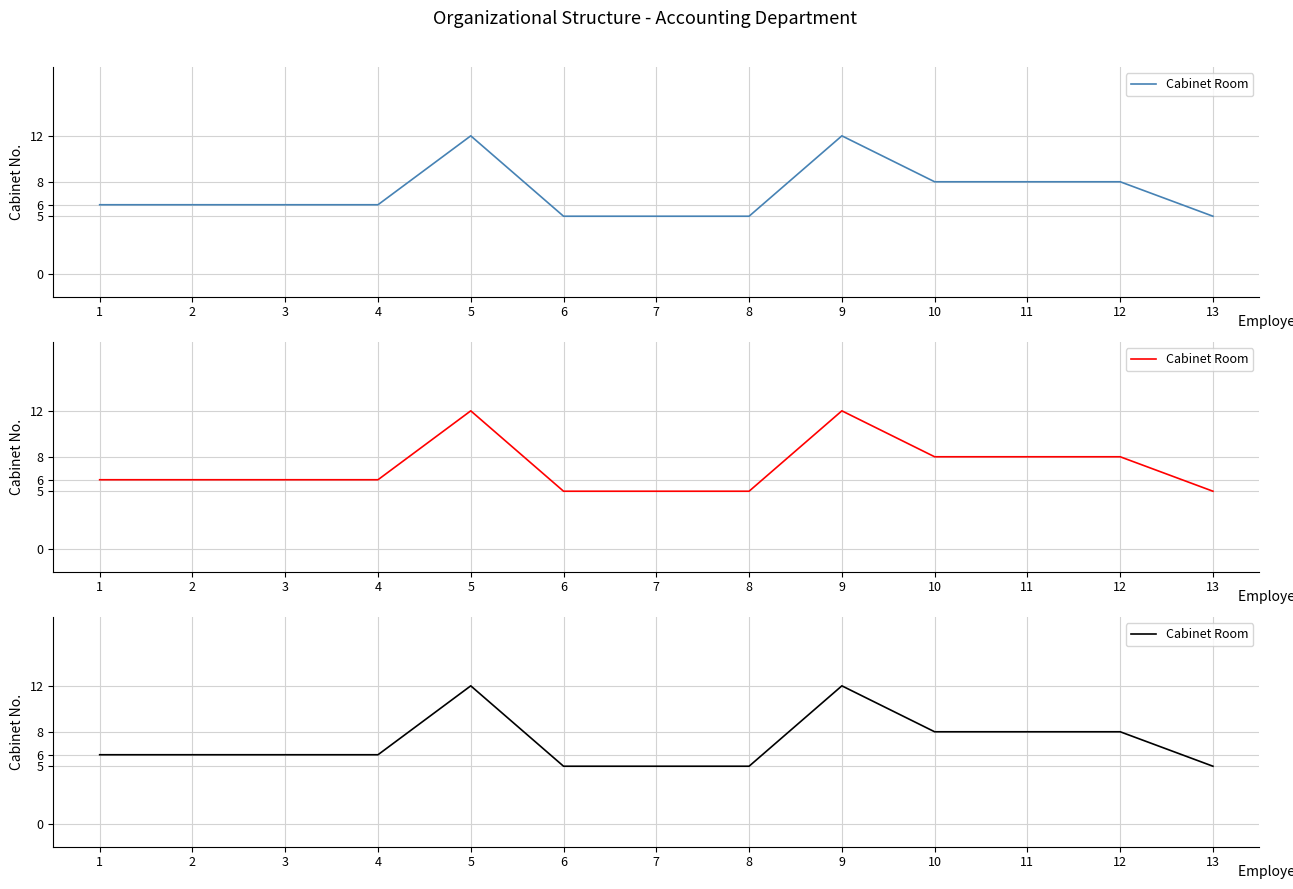

Reading left to right, extract all data points from this chart.

6	6	6	6	12	5	5	5	12	8	8	8	5